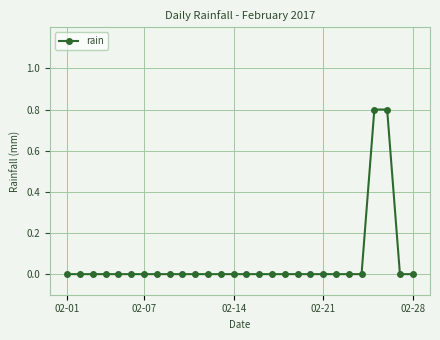

What is the greatest value displayed?

0.8